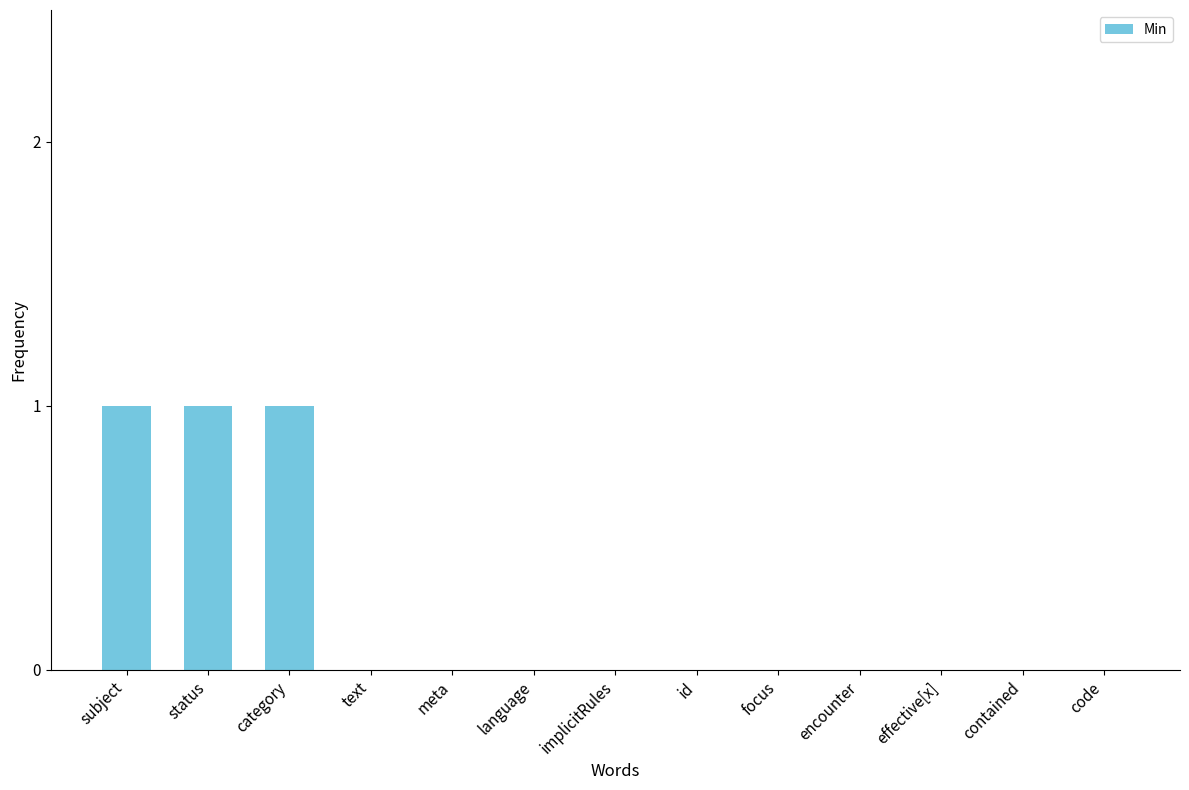

Reading left to right, extract all data points from this chart.

subject=1	status=1	category=1	text=0	meta=0	language=0	implicitRules=0	id=0	focus=0	encounter=0	effective[x]=0	contained=0	code=0